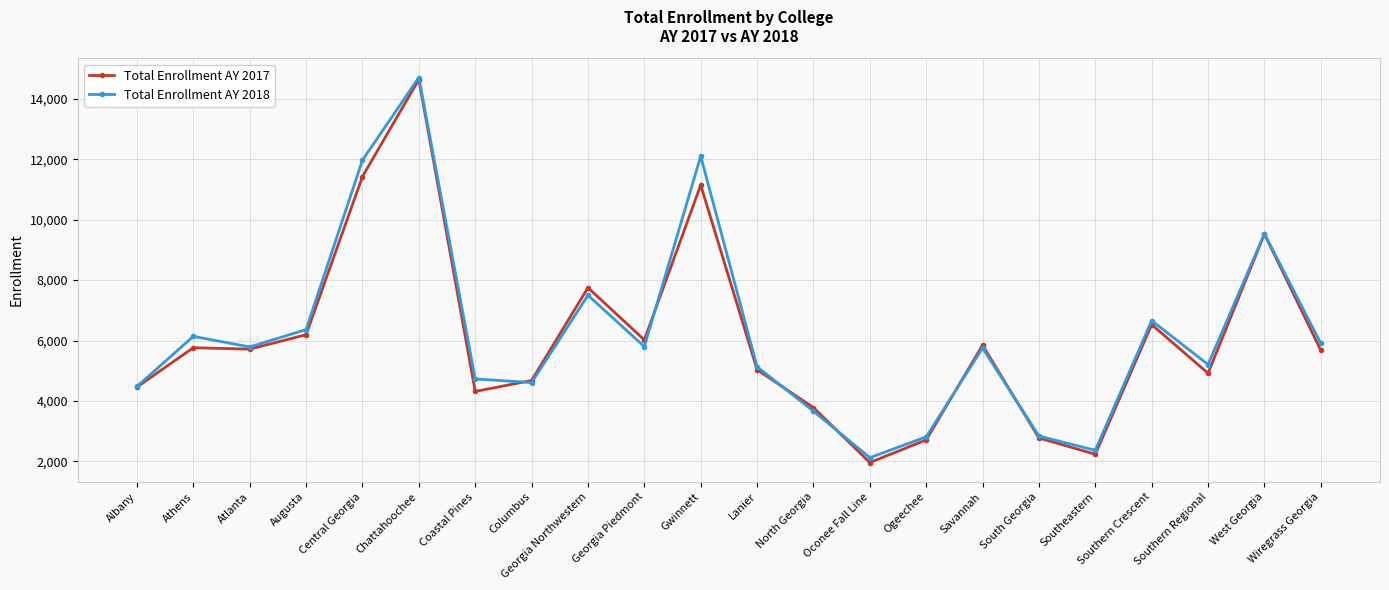

Which series has the widest spread of values?

Total Enrollment AY 2017